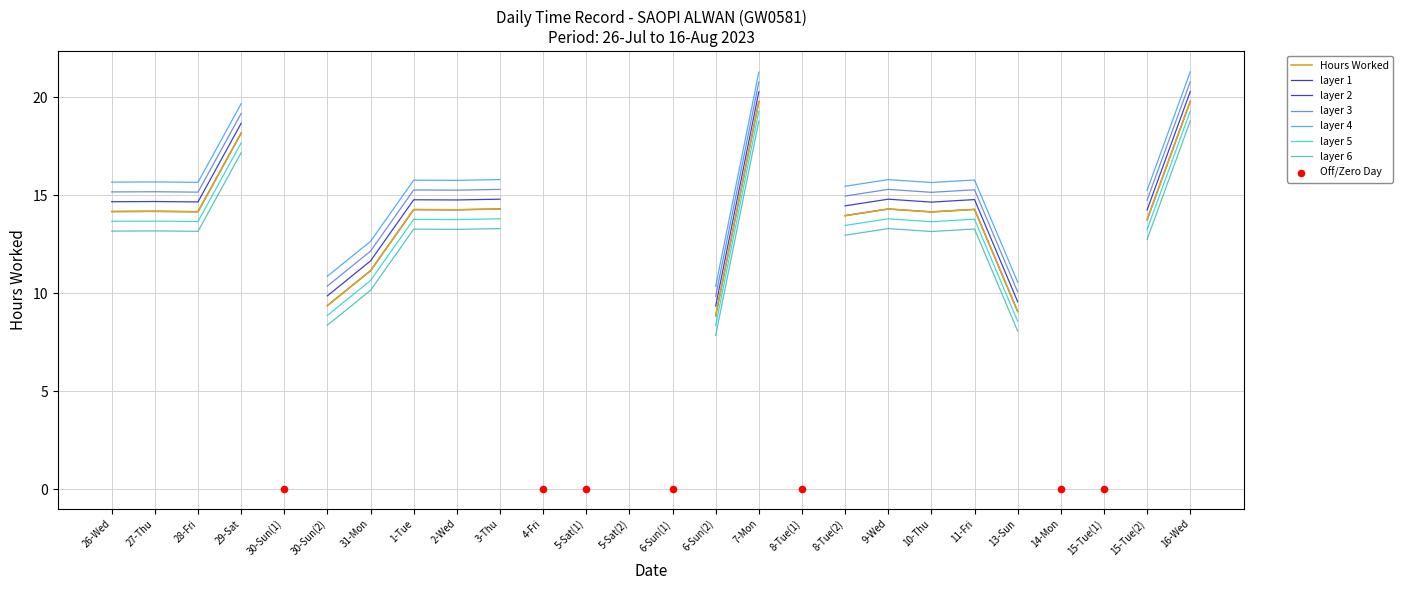

Between 6-Sun(2) and 6-Sun(1), which is larger?

6-Sun(2)